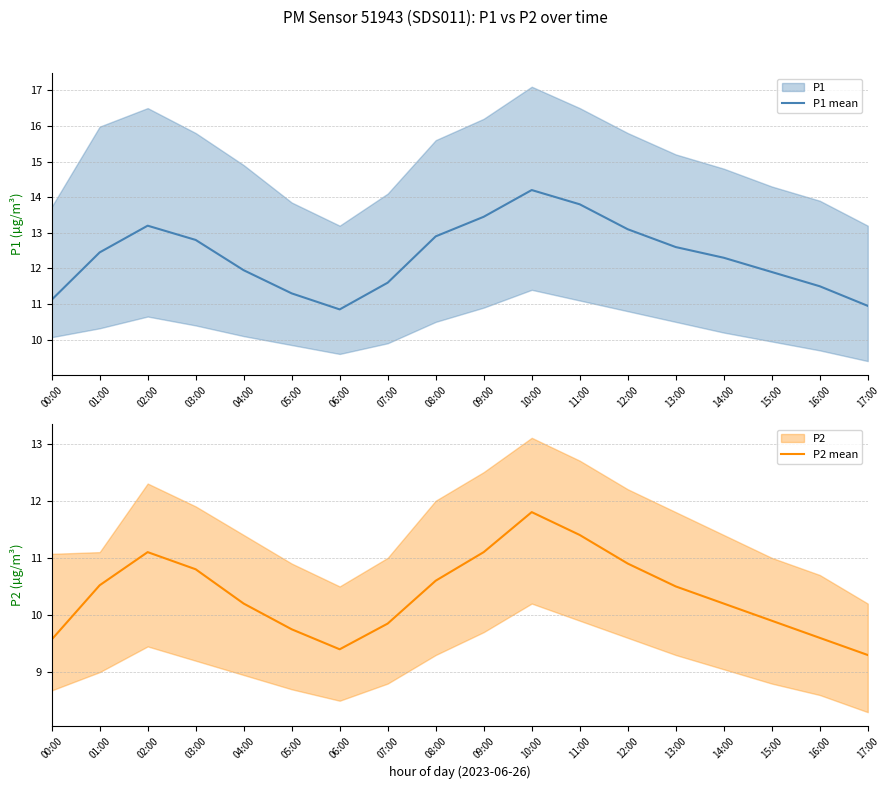

Does the chart have visible grid lines?

Yes